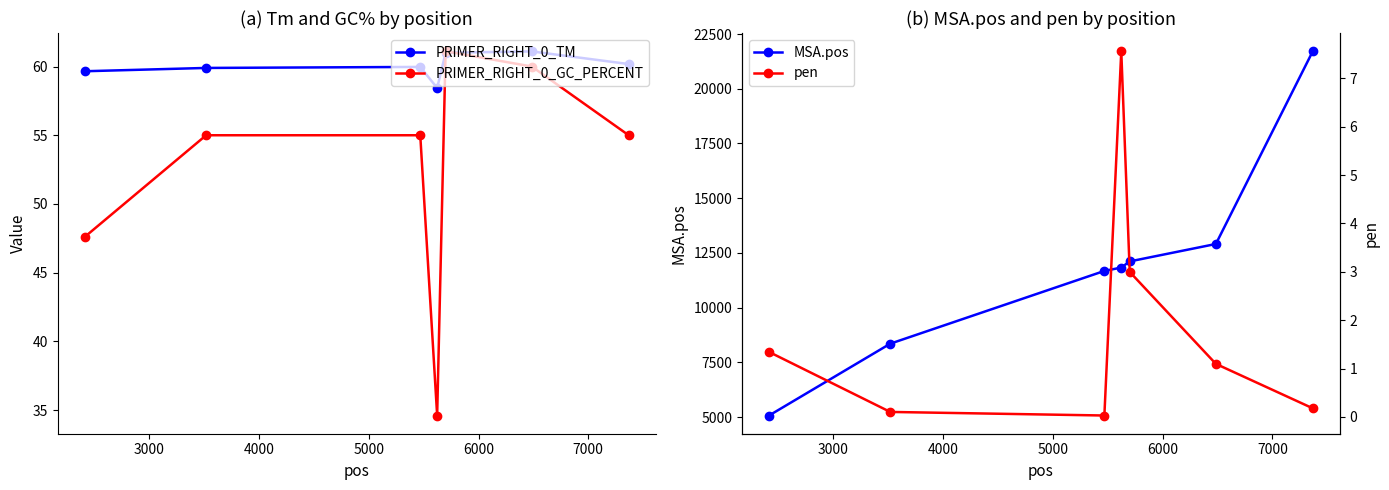

True or false: PRIMER_RIGHT_0_TM has more than 0 interior local peaks.

True